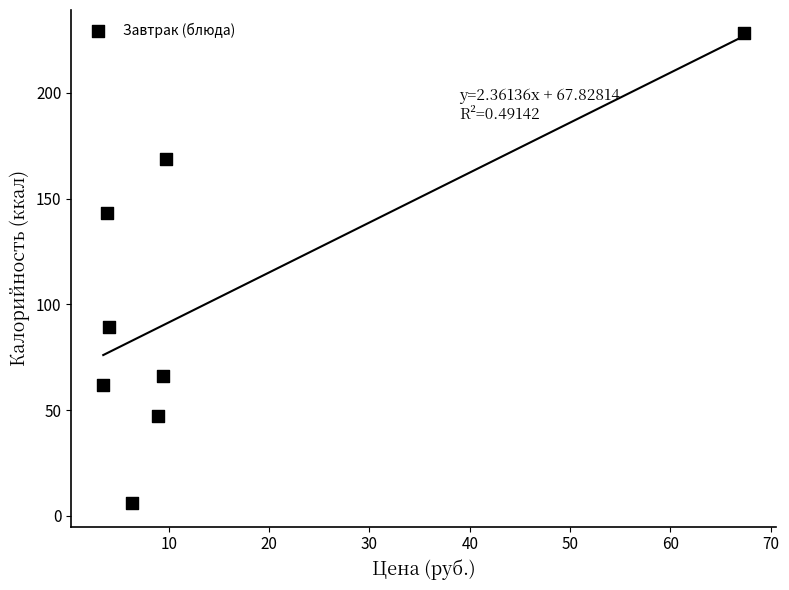

What is the average Y value?

101.2